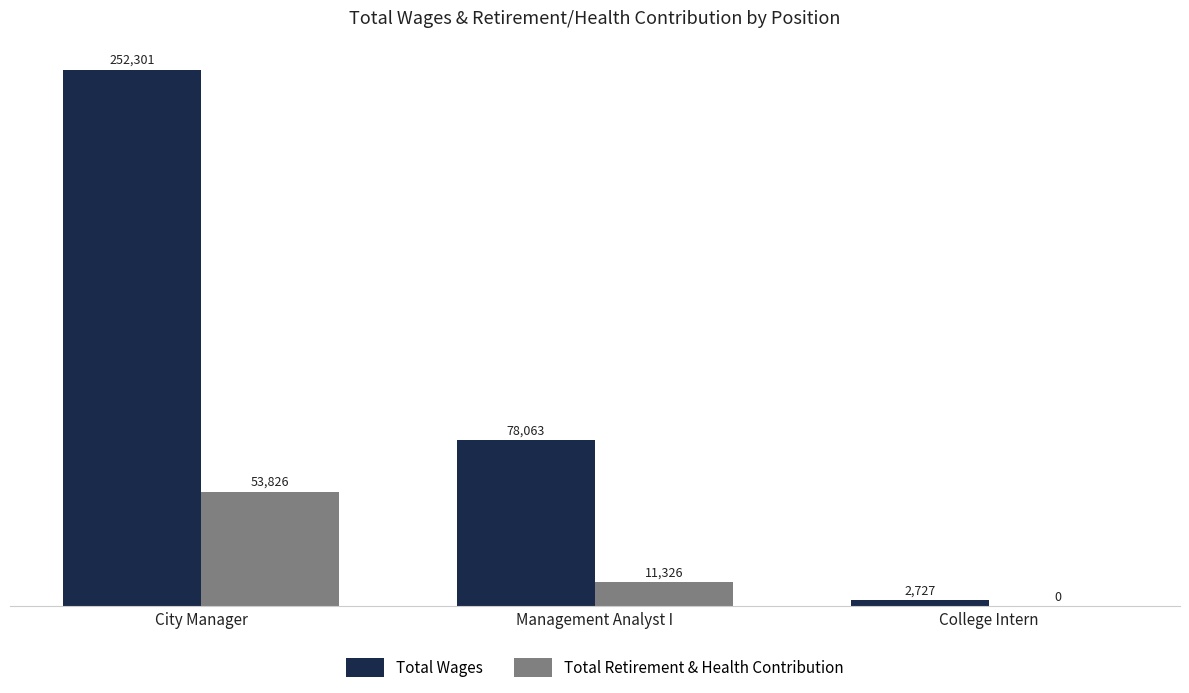

Reading left to right, what are all the values shown in this chart?

Total Wages: 252301	78063	2727
Total Retirement & Health Contribution: 53826	11326	0